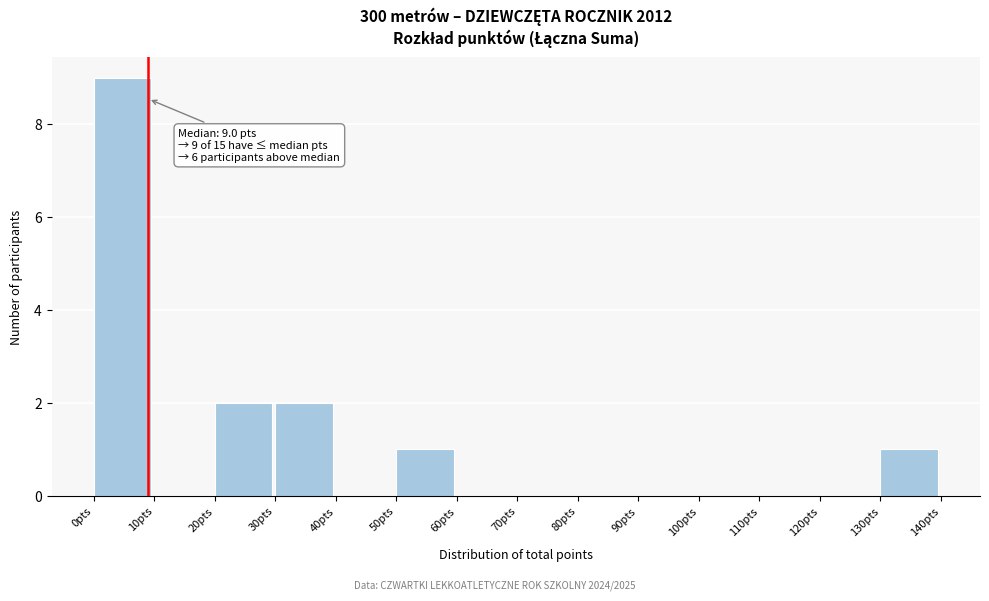

Which range on the x-axis has the tallest bar?

0 to 10